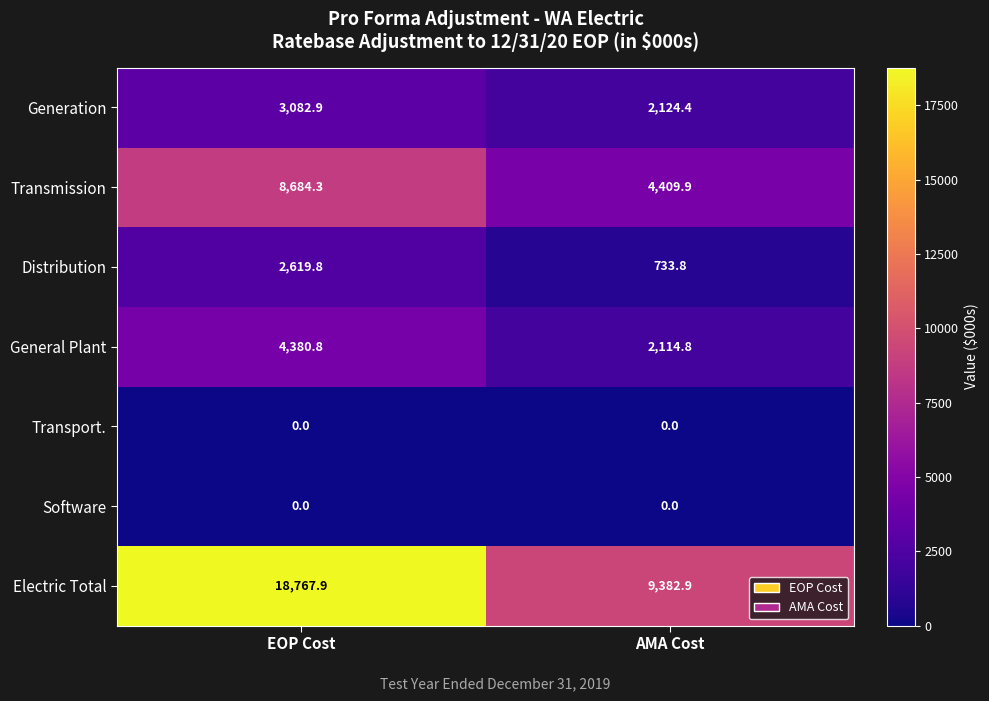

Is it true that Electric Total equals 9382.9 at AMA Cost?

True